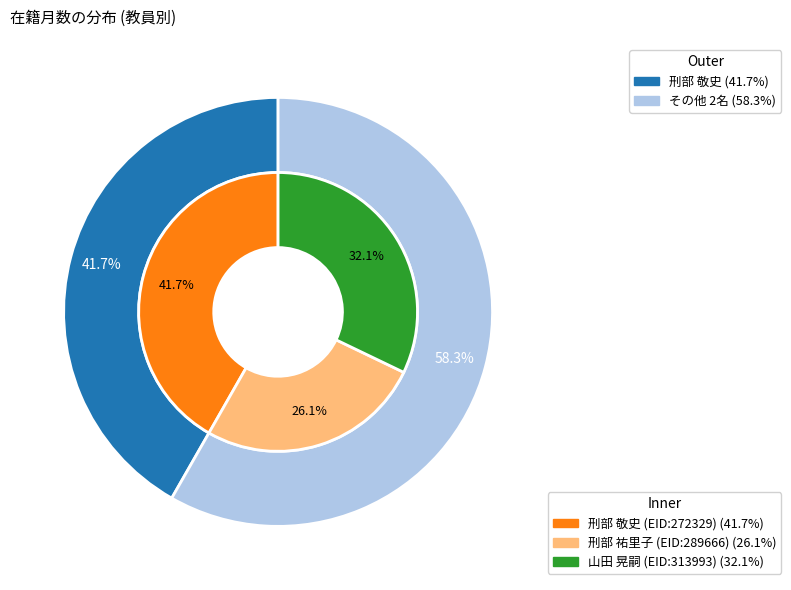

Approximately how many times larger is the value at 刑部 祐里子 (EID:289666) compared to 刑部 敬史 (EID:272329)?

0.6